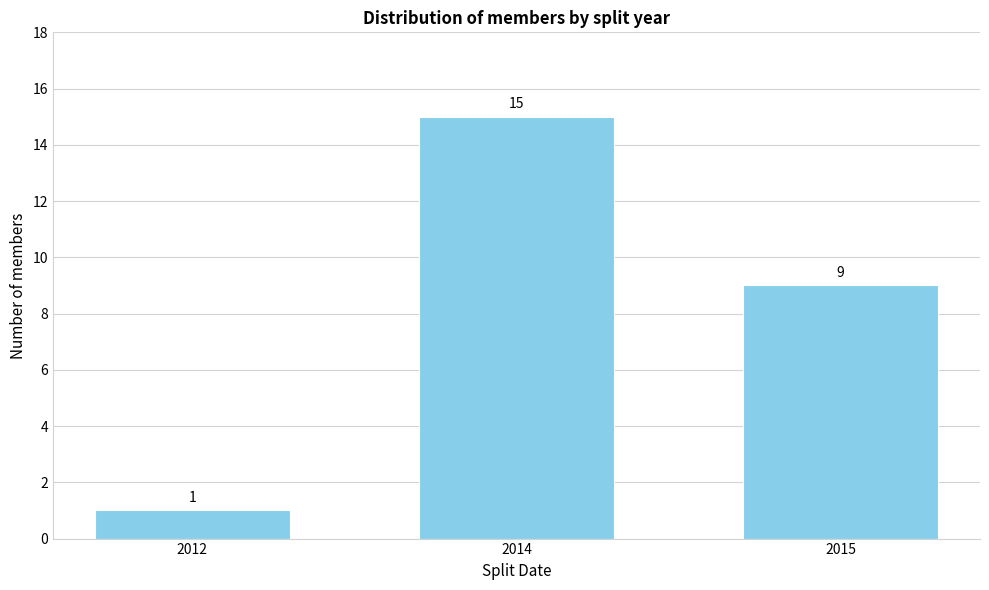

Reading left to right, transcribe all the data shown in this chart.

1	15	9